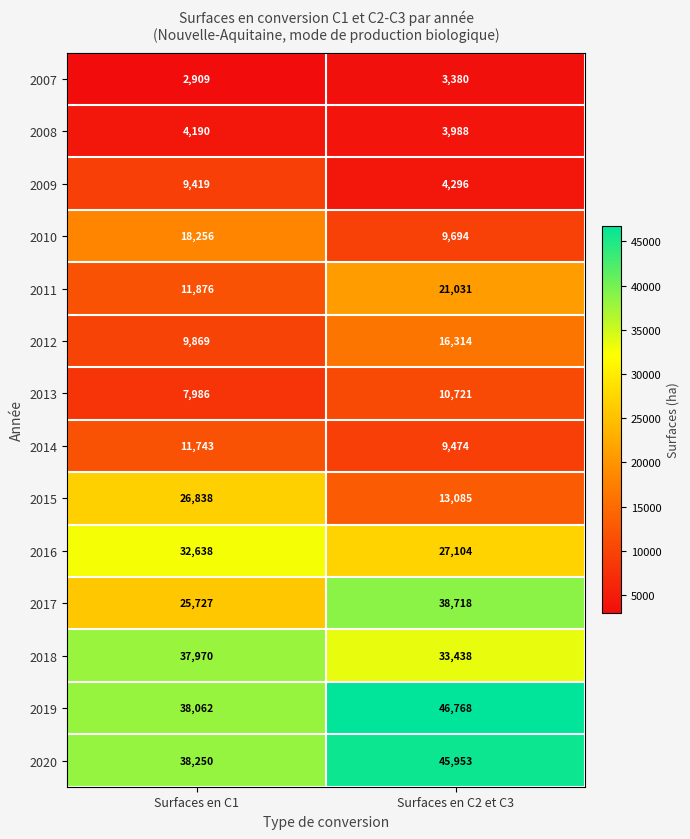

The value of 2018 at Surfaces en C1 is 15946. True or false?

False